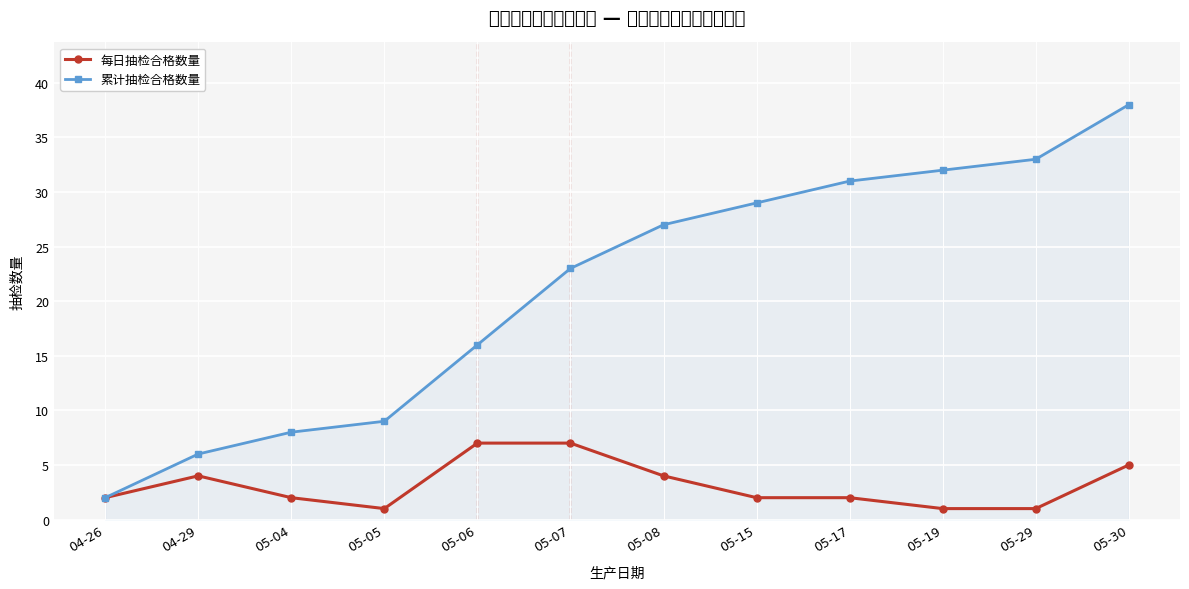

List the labels in order of 每日抽检合格数量 value, largest first.

05-06, 05-07, 05-30, 04-29, 05-08, 04-26, 05-04, 05-15, 05-17, 05-05, 05-19, 05-29